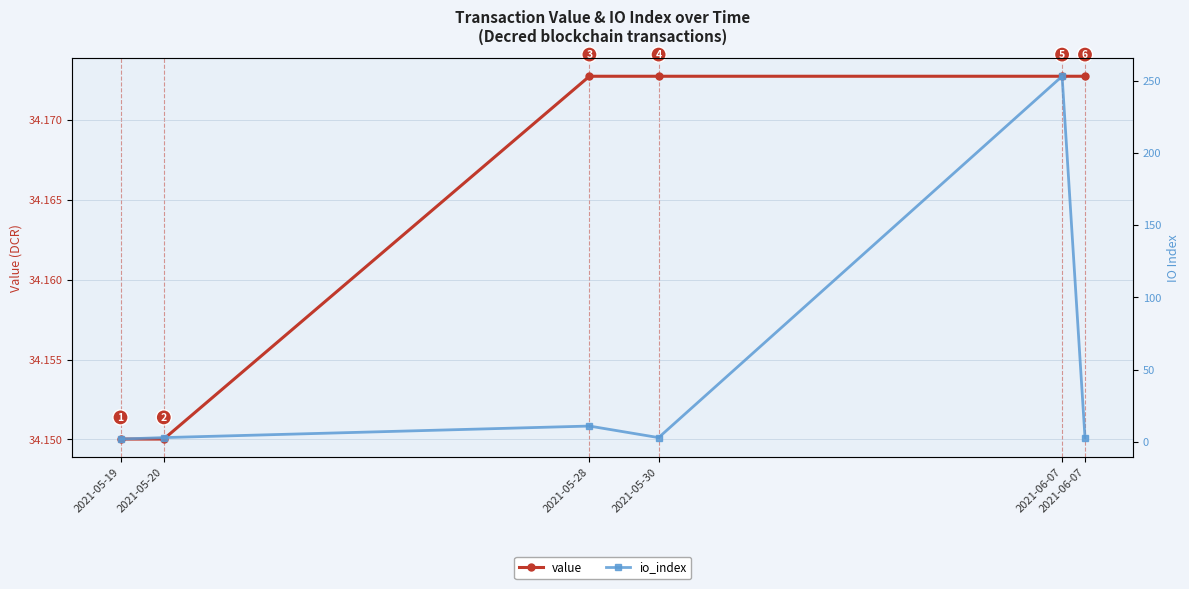

Reading left to right, what are all the values shown in this chart?

value: 2021-05-19=34.2	2021-05-20=34.2	2021-05-28=34.2	2021-05-30=34.2	2021-06-07=34.2	2021-06-07=34.2
io_index: 2021-05-19=2.0	2021-05-20=3.0	2021-05-28=11.0	2021-05-30=3.0	2021-06-07=253.0	2021-06-07=3.0